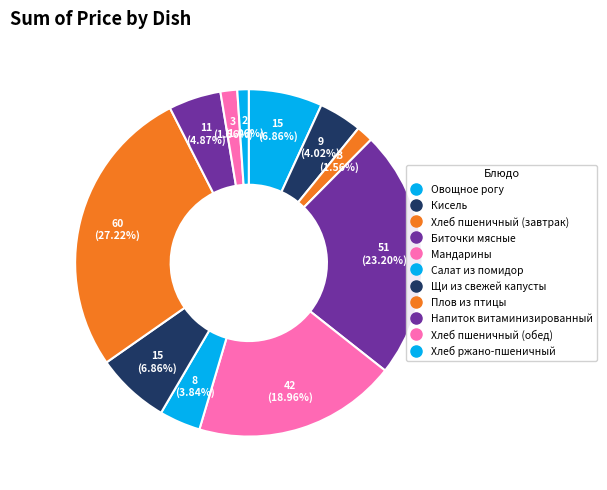

Rank the categories by value from highest to lowest.

Плов из птицы, Биточки мясные, Мандарины, Овощное рогу, Щи из свежей капусты, Напиток витаминизированный, Кисель, Салат из помидор, Хлеб пшеничный (завтрак), Хлеб пшеничный (обед), Хлеб ржано-пшеничный